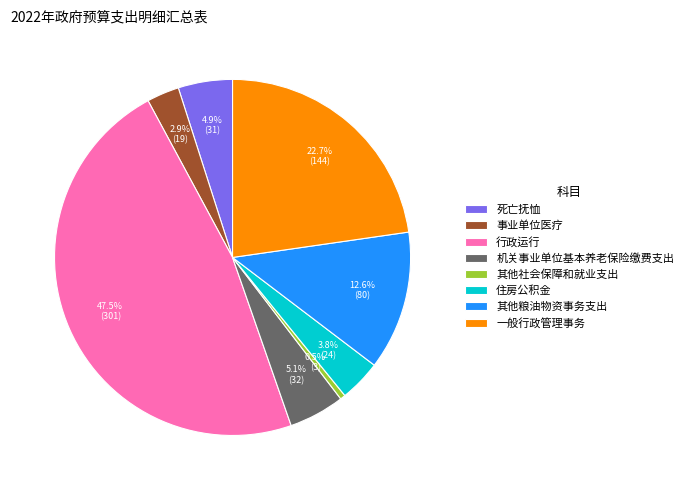

Which slice is the smallest?

其他社会保障和就业支出